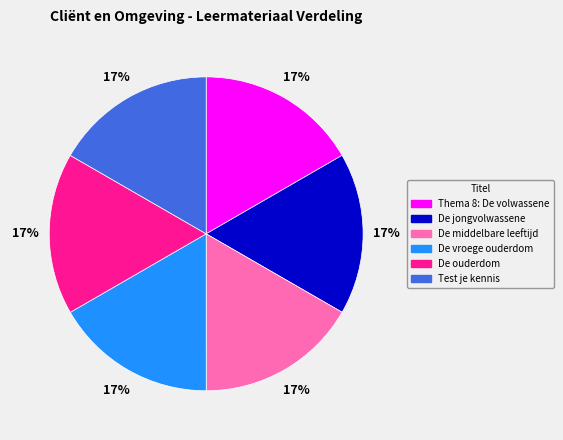

To the nearest percent, what is the average slice percentage?

17%